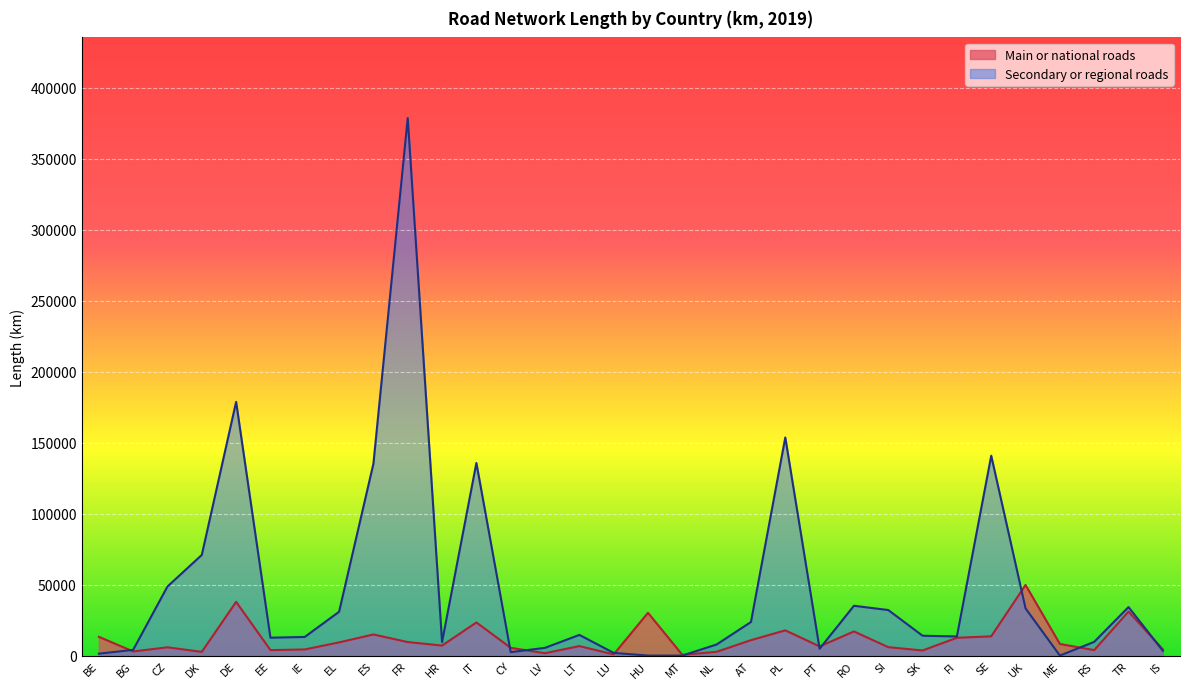

True or false: Main or national roads has more than 1 interior local peaks.

True